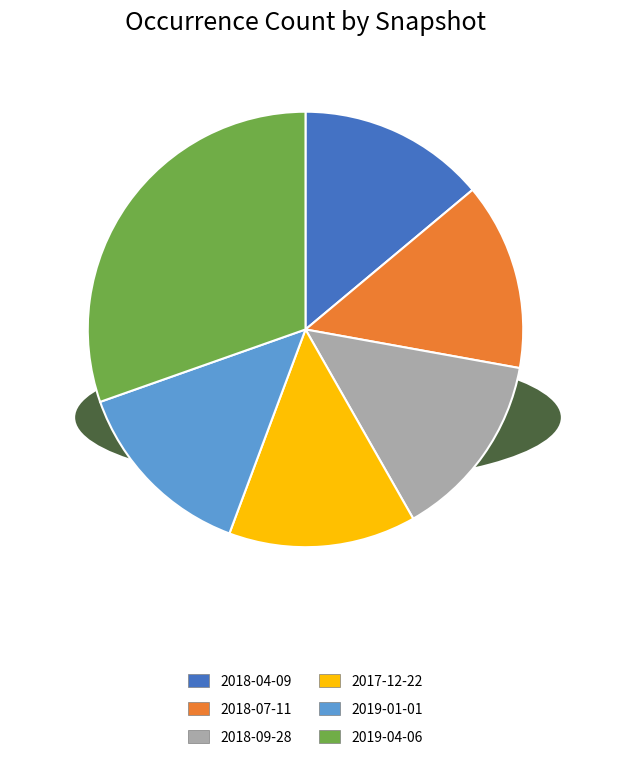

Which slice is the largest?

2019-04-06